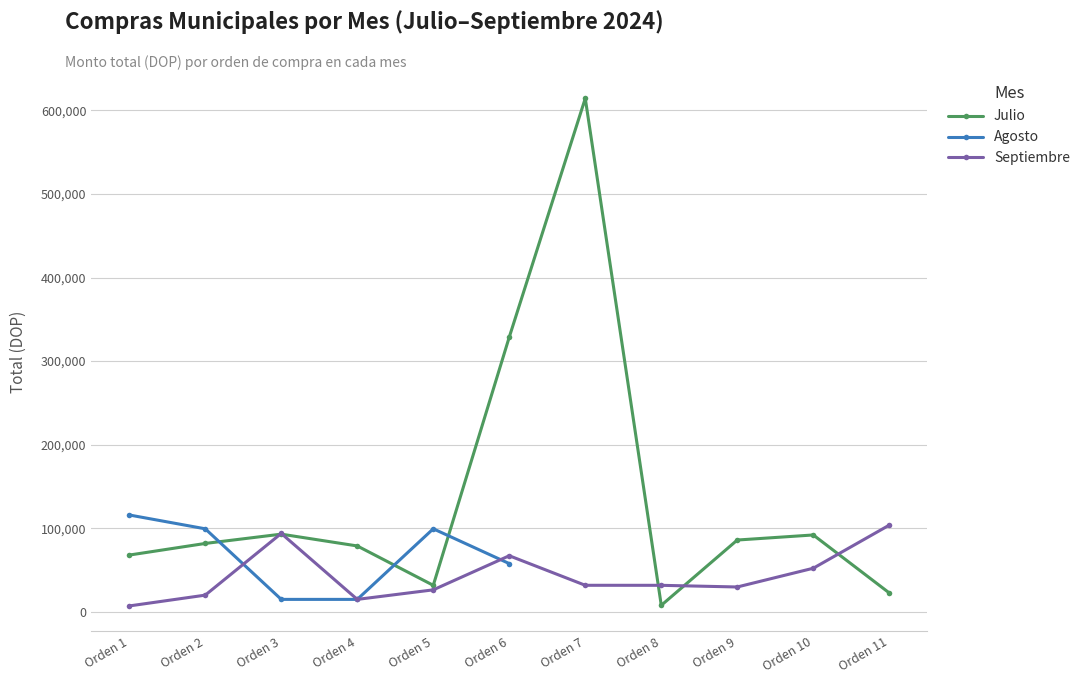

Is it true that Julio equals 10034.7 at Orden 11?

False